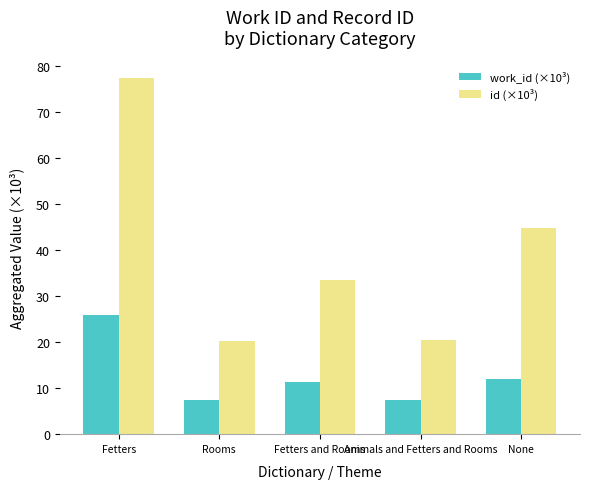

Is it true that id (×10³) equals 7.0 at Fetters and Rooms?

False